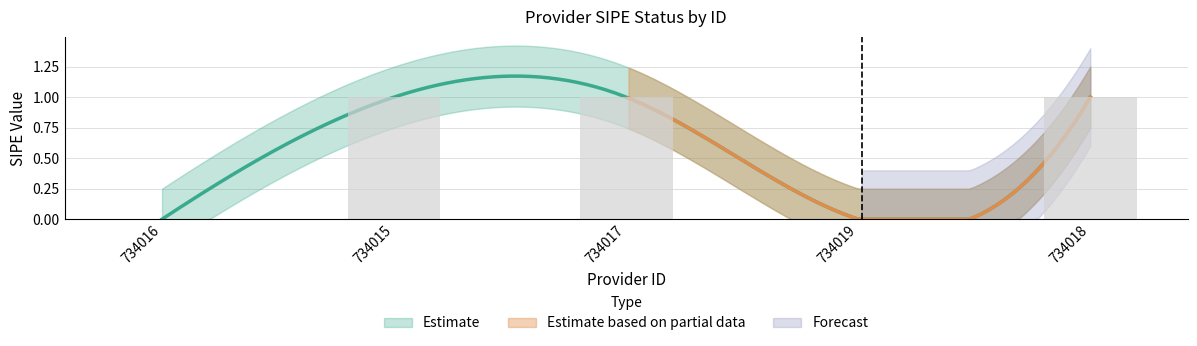

The chart shows a value of 0 at 734016. True or false?

True